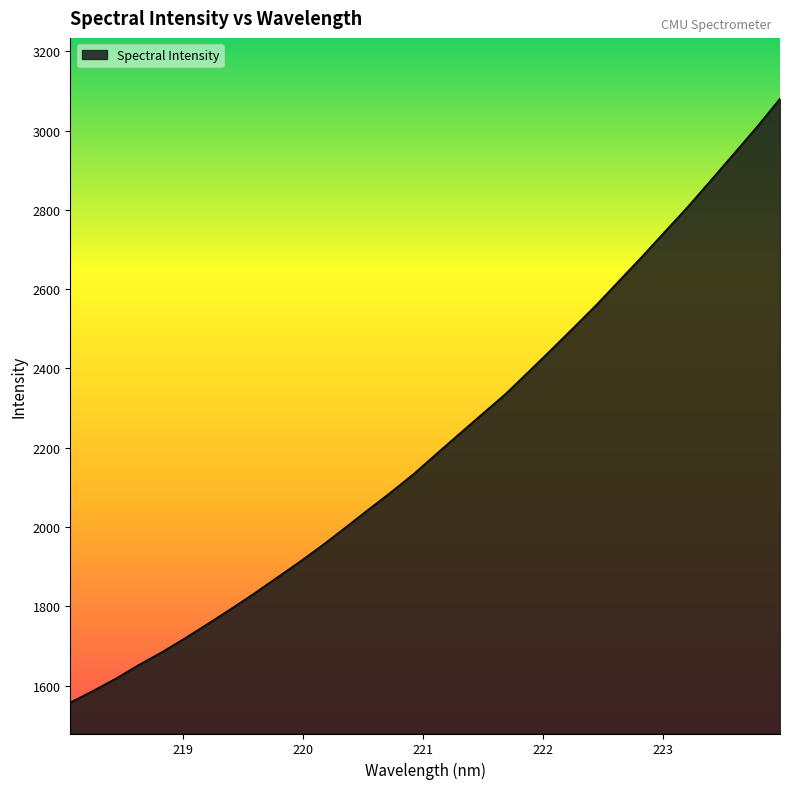

What is the minimum value shown in the chart?

1557.6